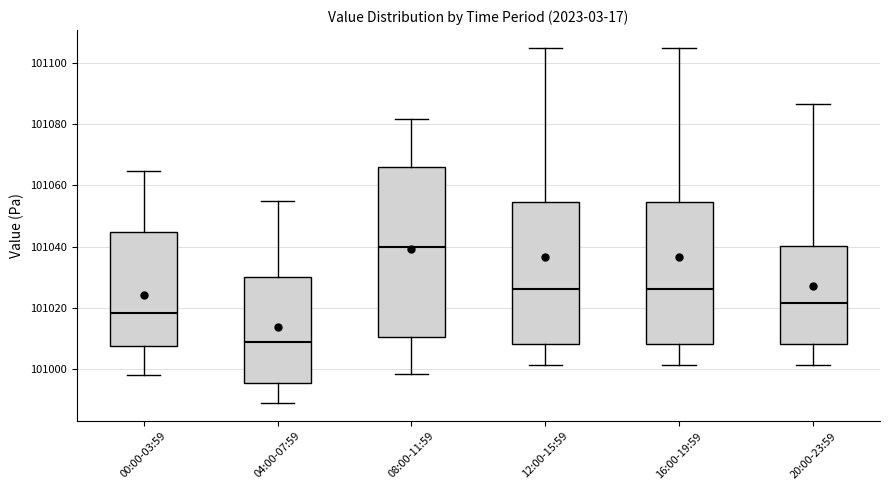

Reading left to right, transcribe this box plot: for each box, give where its median line is, the range the box spans, and where its two whiskers end, as read against the y-axis. The values are not printed on the chart, so give them approximately, as read against the axis.

00:00-03:59: median 101018, box 101008 to 101044, whiskers 100998 to 101064
04:00-07:59: median 101008, box 100996 to 101030, whiskers 100988 to 101056
08:00-11:59: median 101040, box 101010 to 101066, whiskers 100998 to 101082
12:00-15:59: median 101026, box 101008 to 101054, whiskers 101002 to 101106
16:00-19:59: median 101026, box 101008 to 101054, whiskers 101002 to 101106
20:00-23:59: median 101022, box 101008 to 101040, whiskers 101002 to 101086